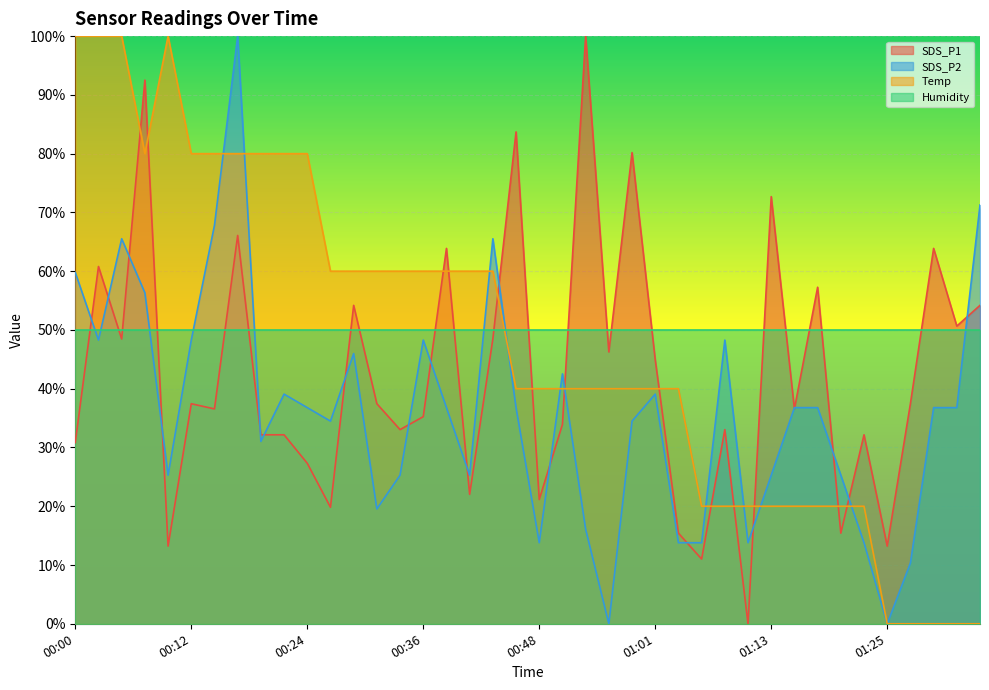

What are all the series names shown in the legend?

SDS_P1, SDS_P2, Temp, Humidity